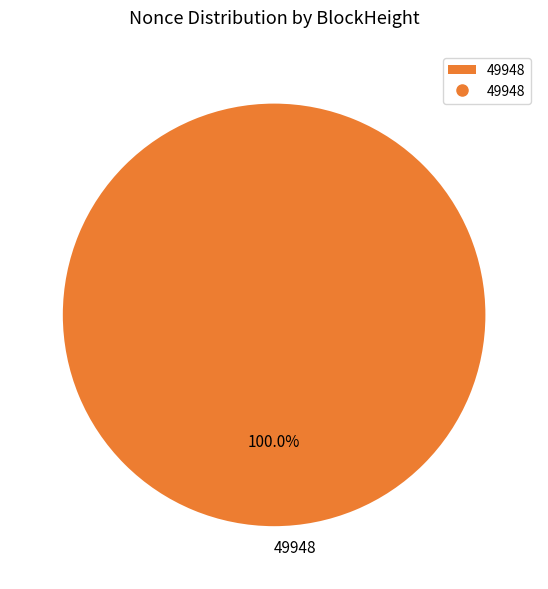

How many segments does this pie chart have?

1